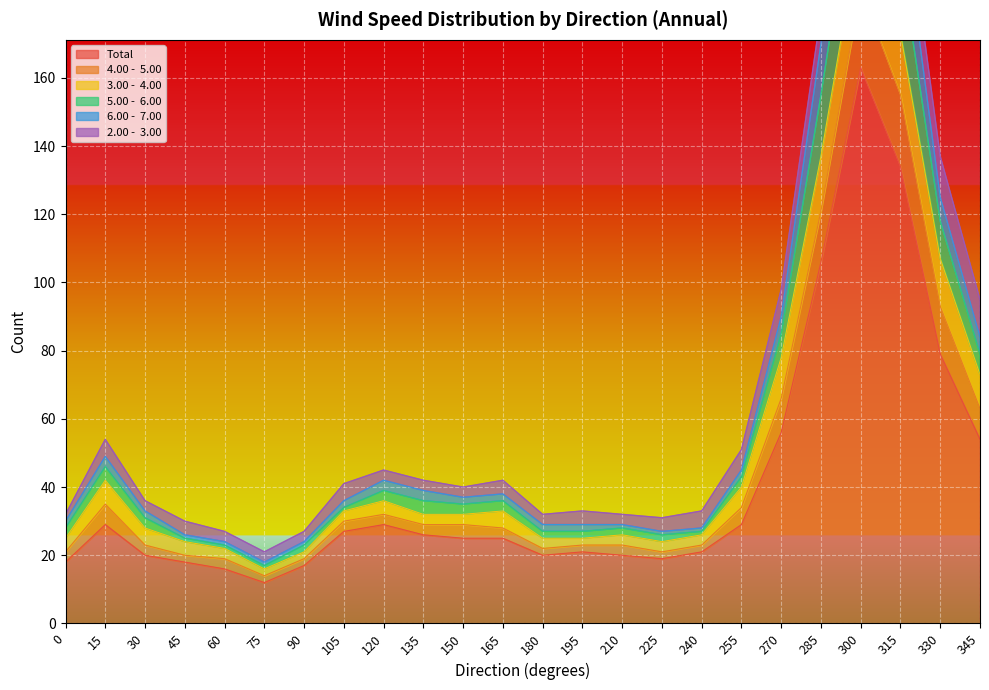

List the labels in order of 4.00 -  5.00 value, largest first.

300, 315, 285, 330, 270, 345, 15, 255, 120, 105, 165, 135, 150, 30, 210, 240, 0, 180, 195, 45, 225, 60, 90, 75